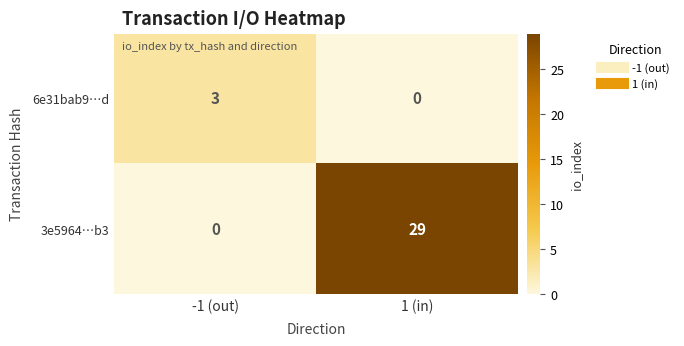

At which label does 6e31bab9…d reach its minimum?

1 (in)